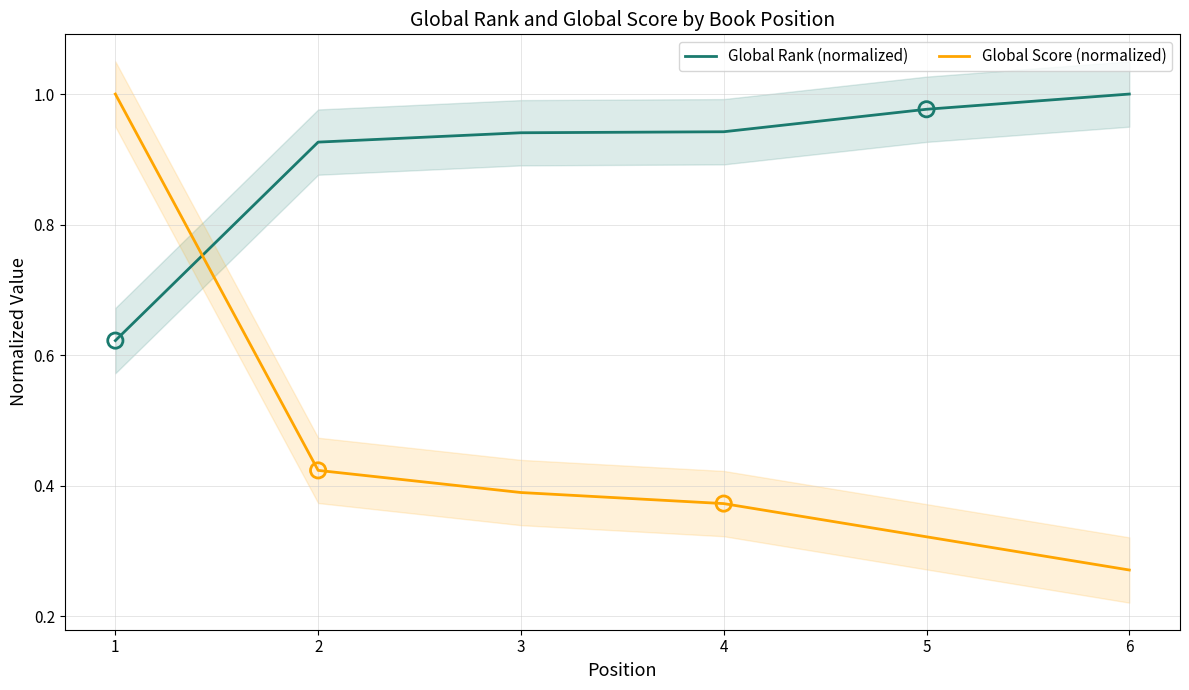

What is the total value across all series at 1?

1.6